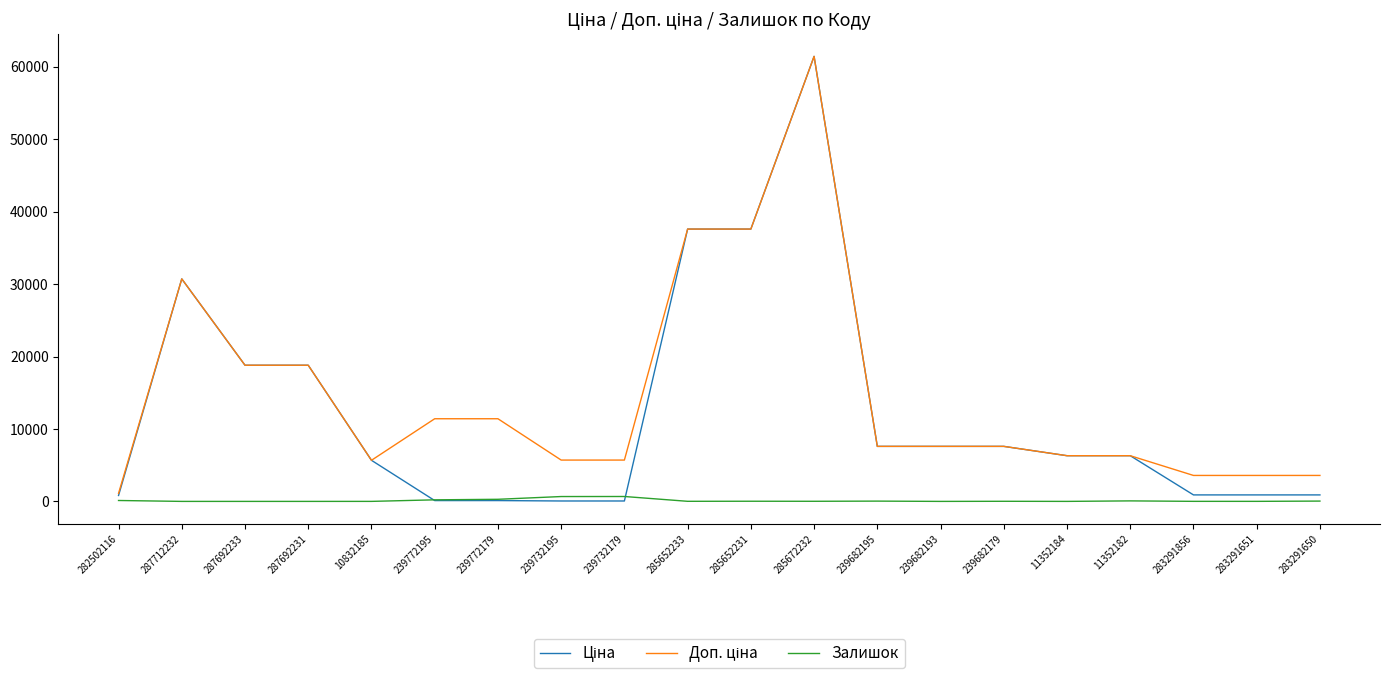

The Залишок series shows 1.0 at 11352184. True or false?

True